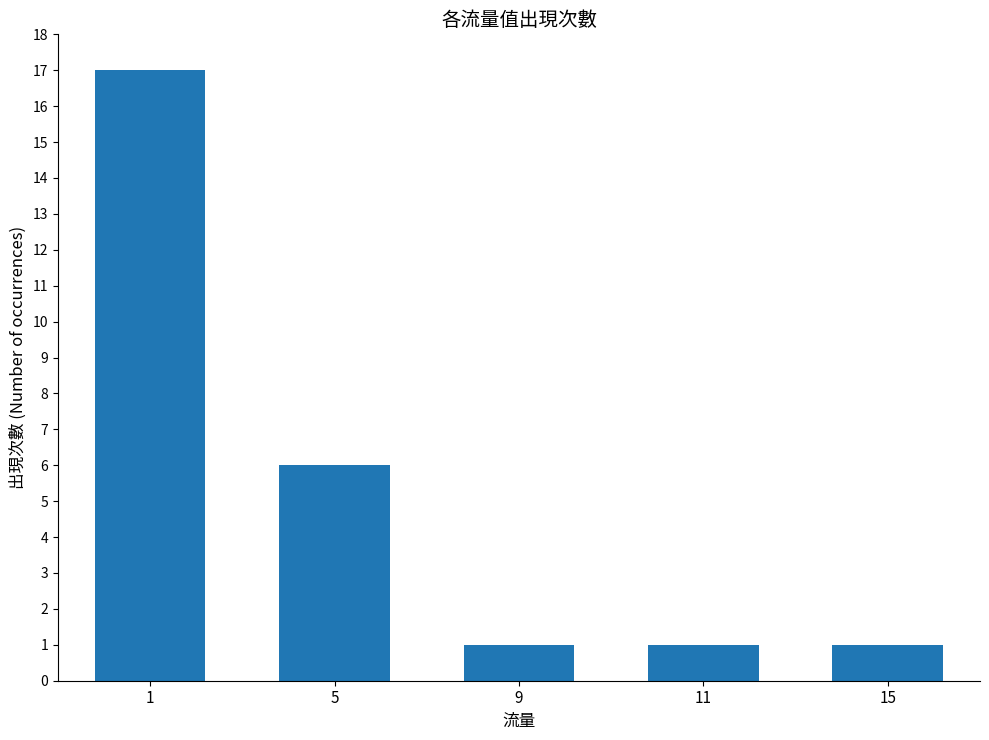

Reading left to right, what are all the values shown in this chart?

1=17	5=6	9=1	11=1	15=1